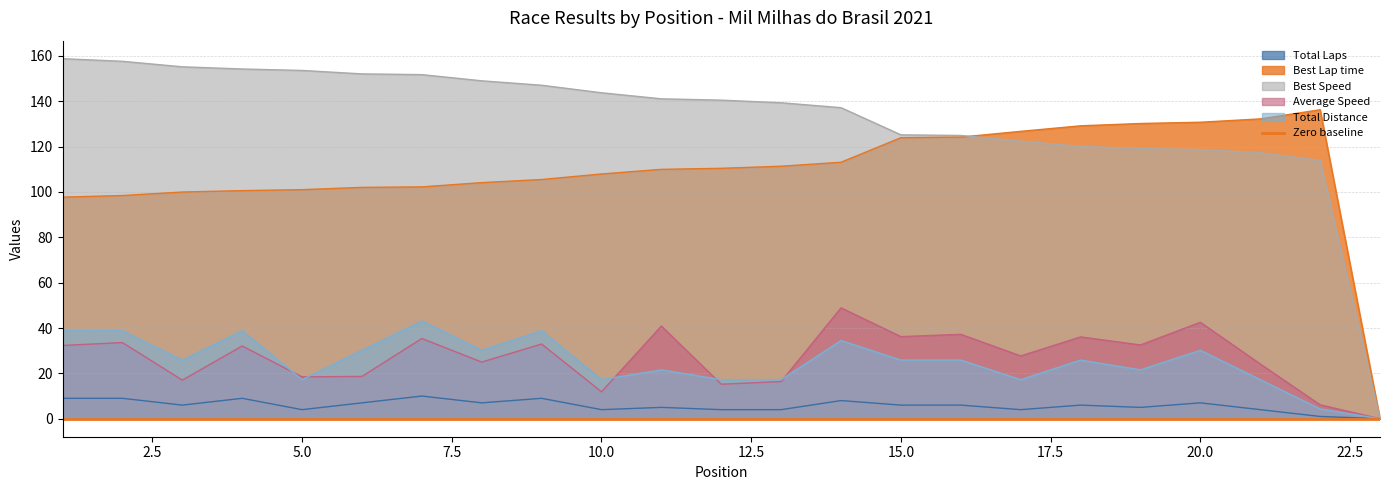

Which series has the largest total across all categories?

Best Speed